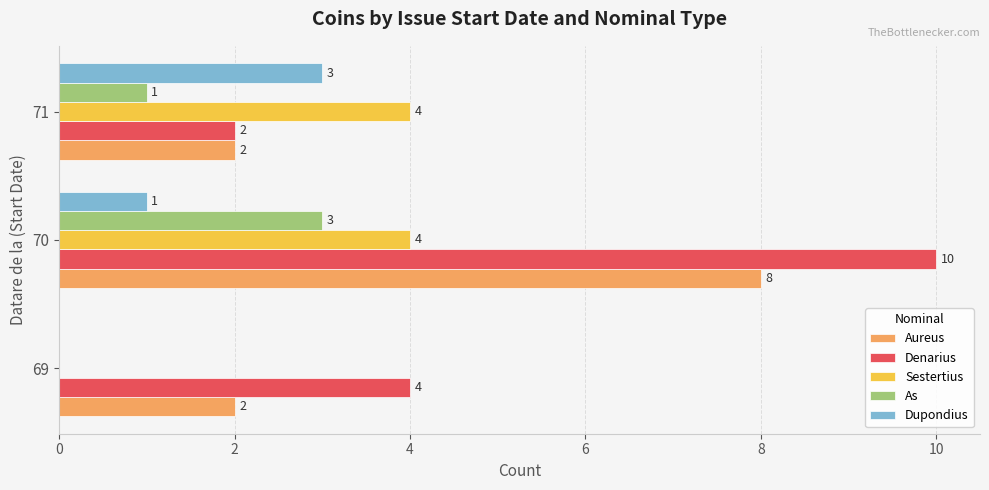

Is the value of Dupondius at 70 greater than the value of Aureus at 69?

No